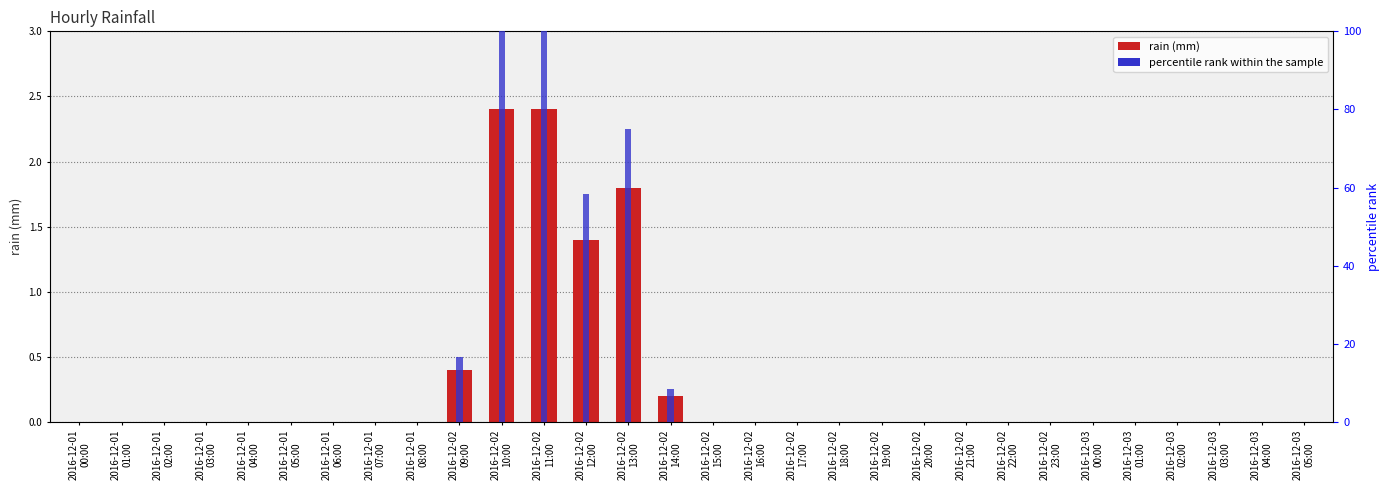

What is the highest value of the percentile rank within the sample series?

100.0